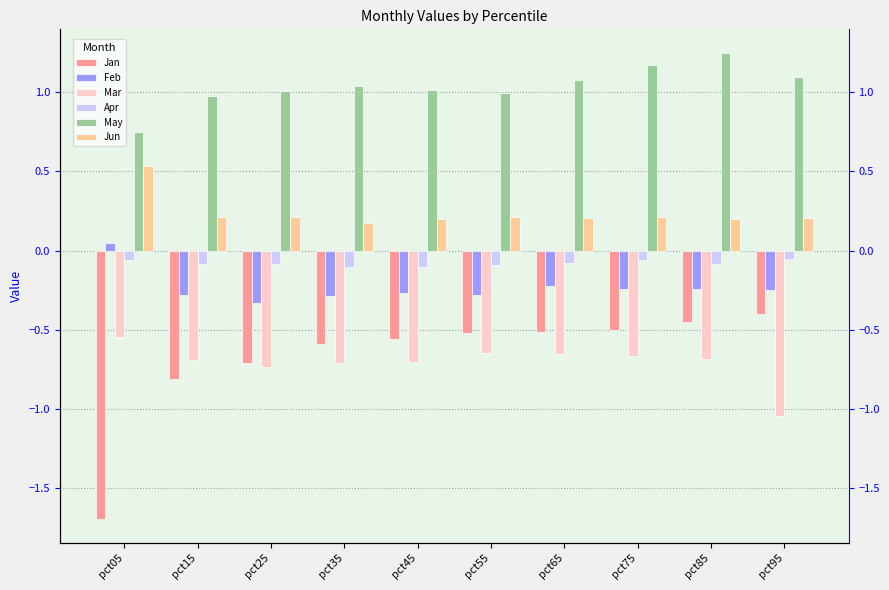

Is the value of Mar at pct25 greater than the value of Jan at pct55?

No